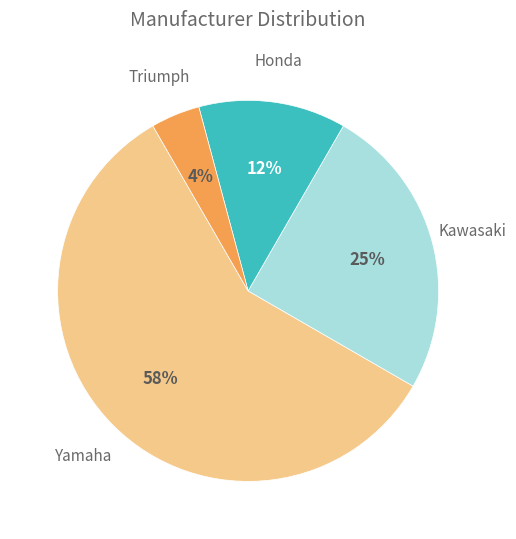

To the nearest percent, what is the average slice percentage?

25%